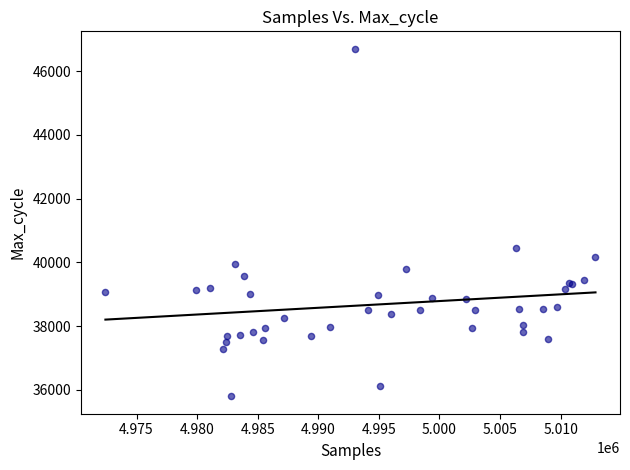

What Y value in the scatter plot is closest to 41250?

40465